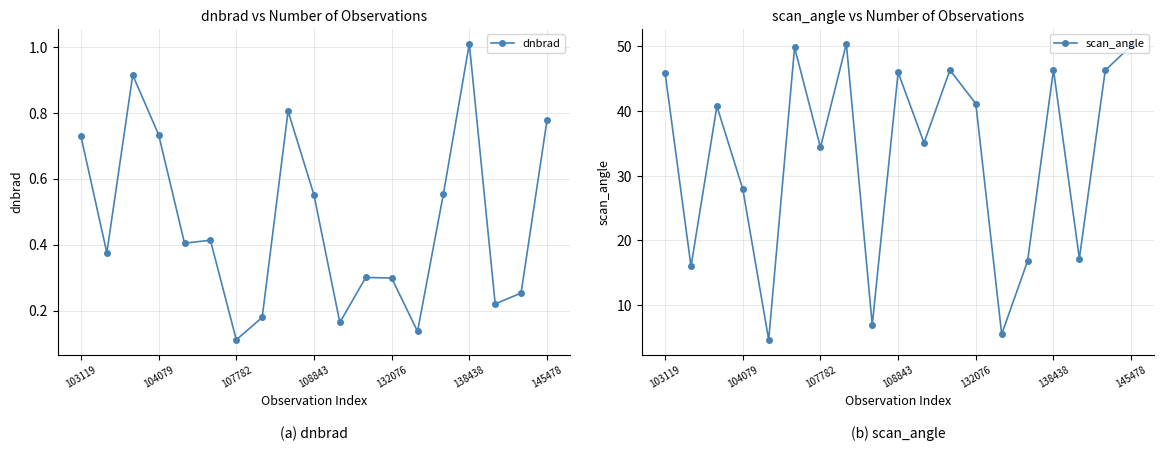

Rank the series at 17 from highest to lowest value.

scan_angle, dnbrad